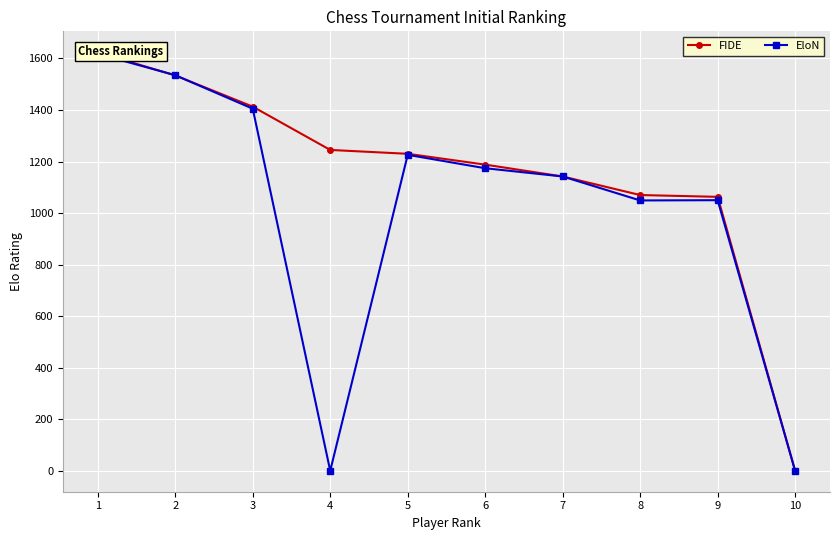

True or false: EloN has a value of 2462 at 1.

False